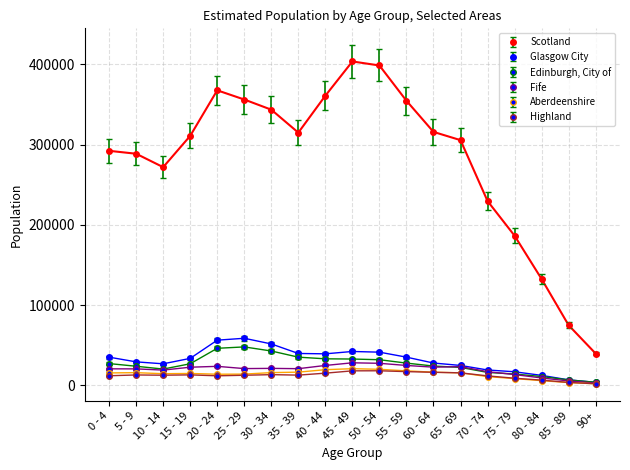

True or false: Scotland and Fife intersect in this chart.

False